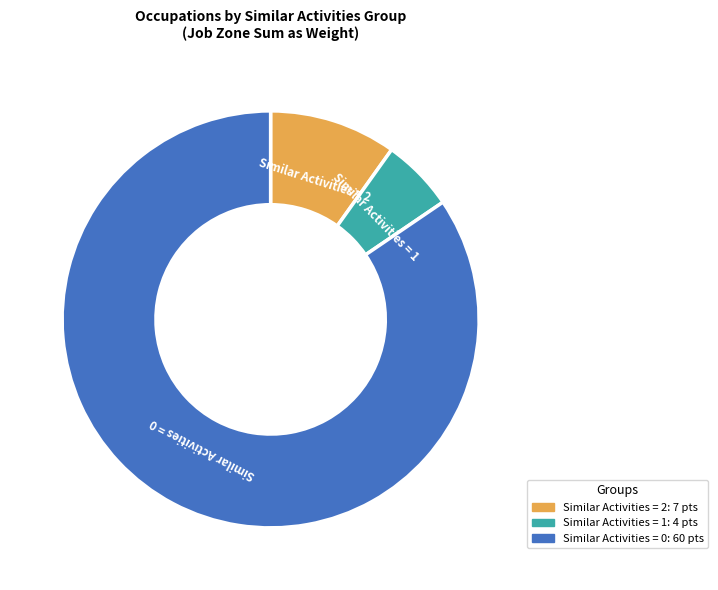

Does any single category account for the majority?

Yes